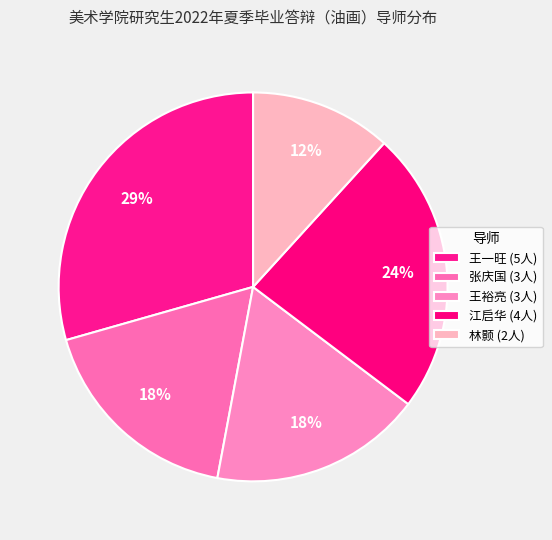

Count the number of slices in the pie.

5